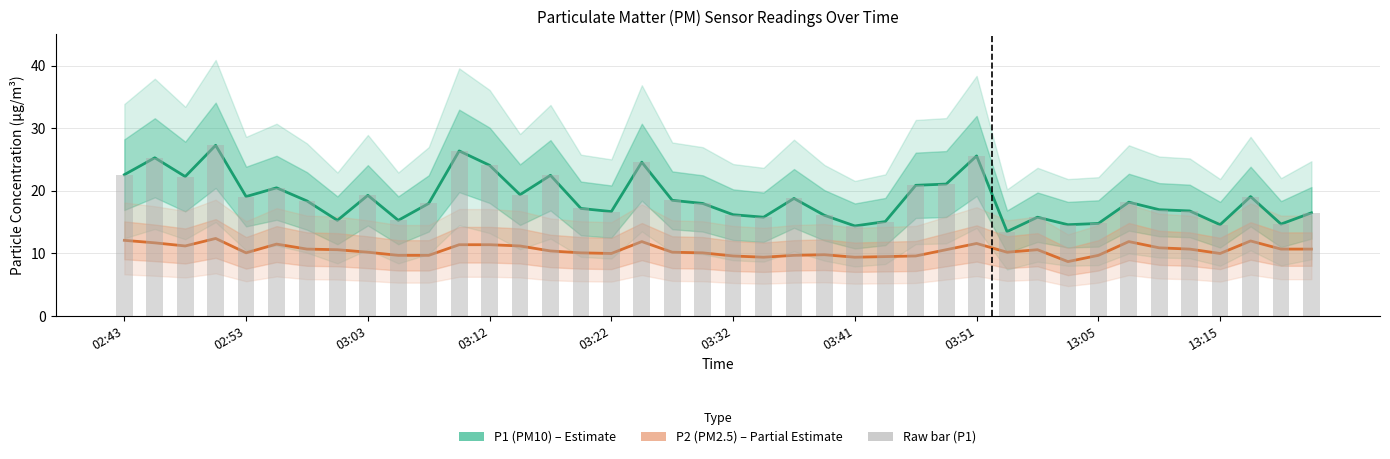

Between 13:15 and 28, which series saw the biggest shift?

P1 (PM10)